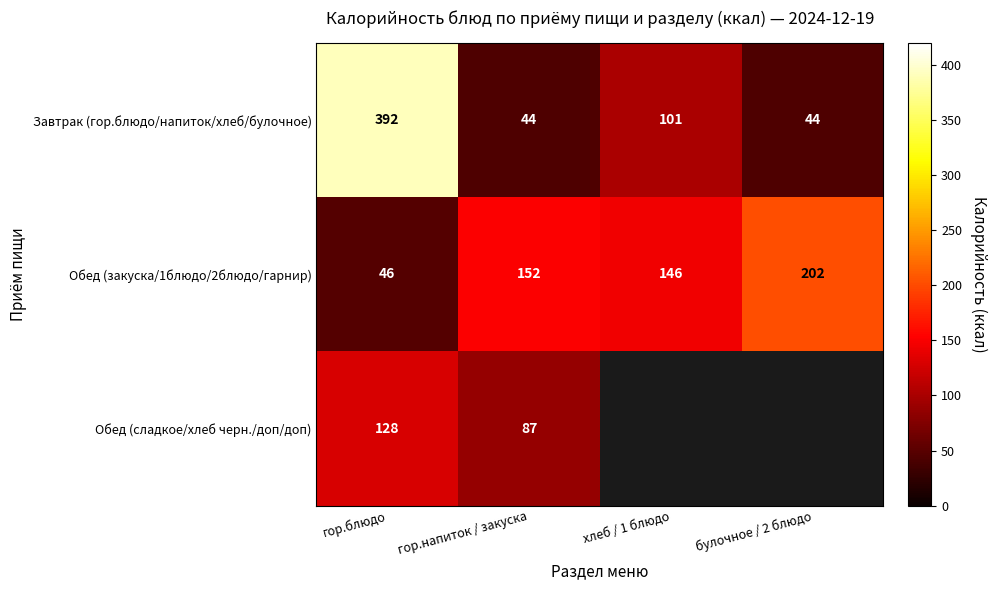

At which category is the sum across all series the highest?

гор.блюдо